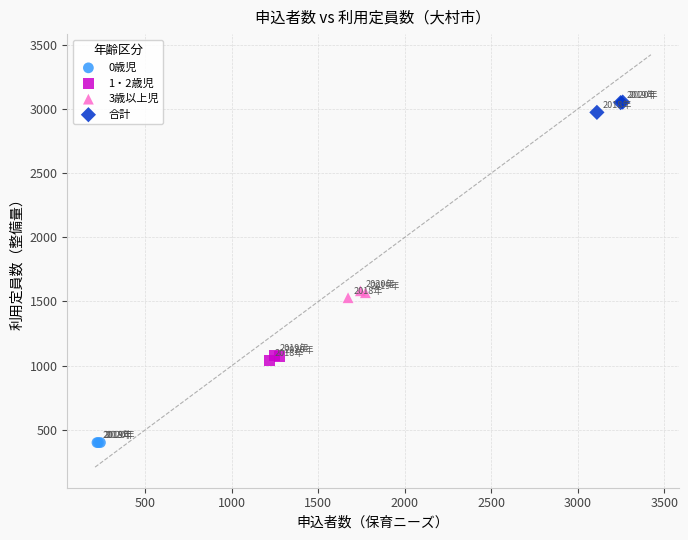

What are all the series names shown in the legend?

0歳児, 1・2歳児, 3歳以上児, 合計